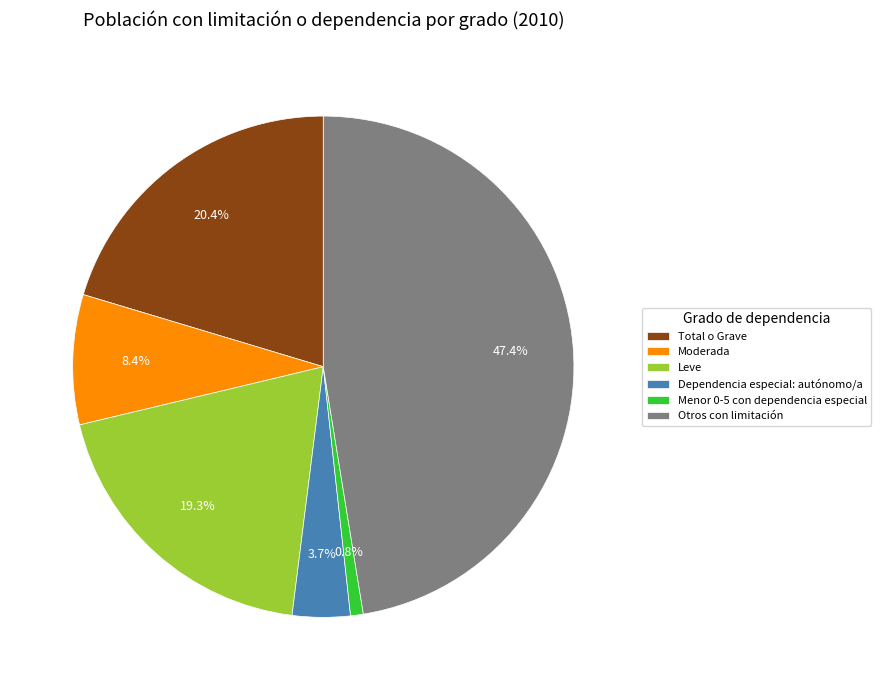

True or false: Leve accounts for 12% of the total.

False